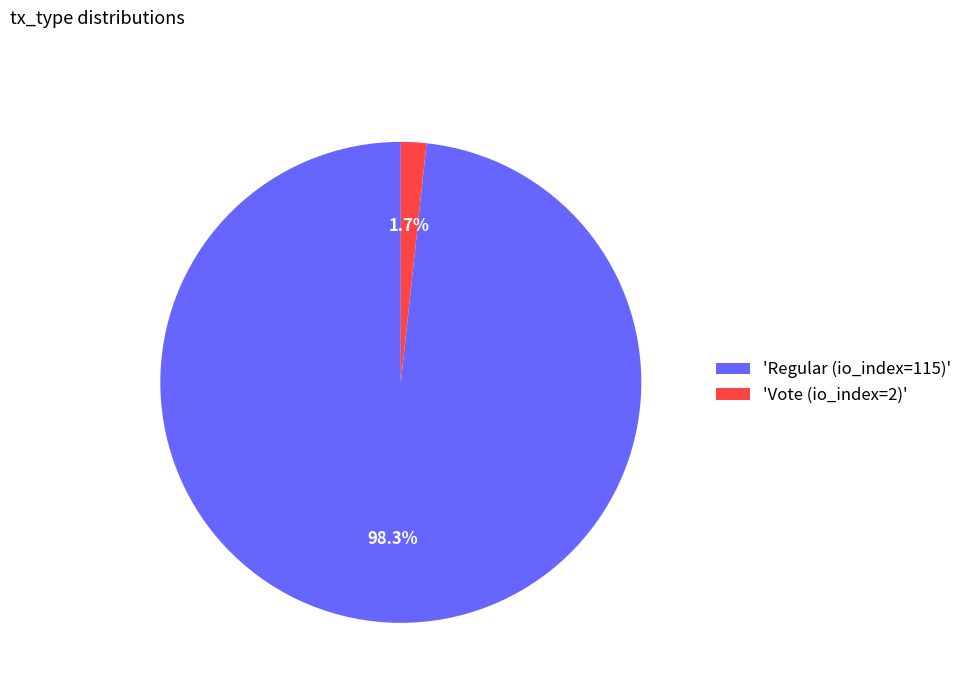

What percentage do 'Regular (io_index=115)' and 'Vote (io_index=2)' together represent?

100.0%